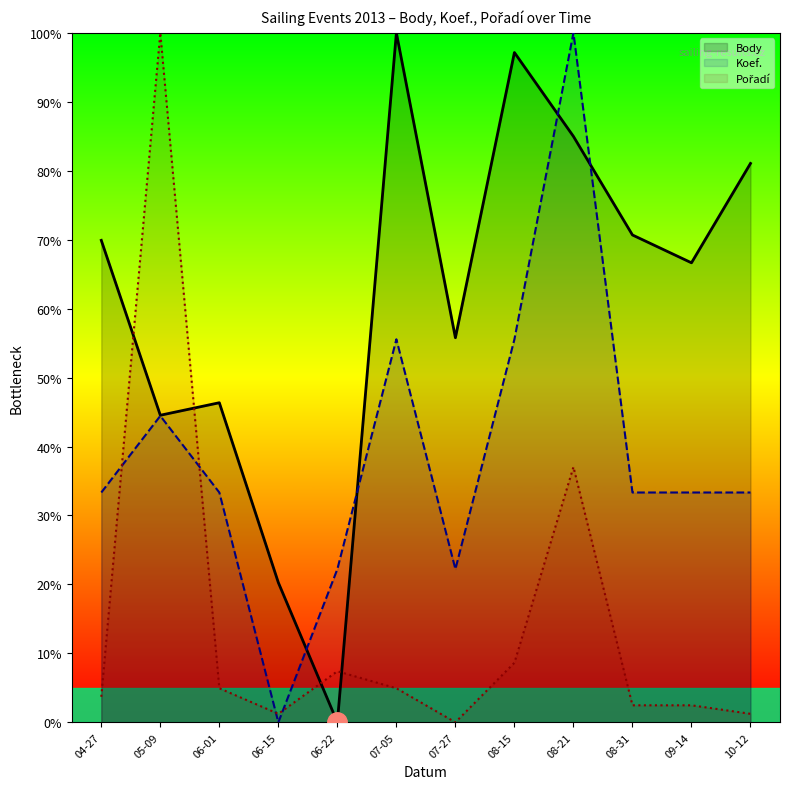

What is the sum of the Body values at 06-22 and 06-15?

20.3